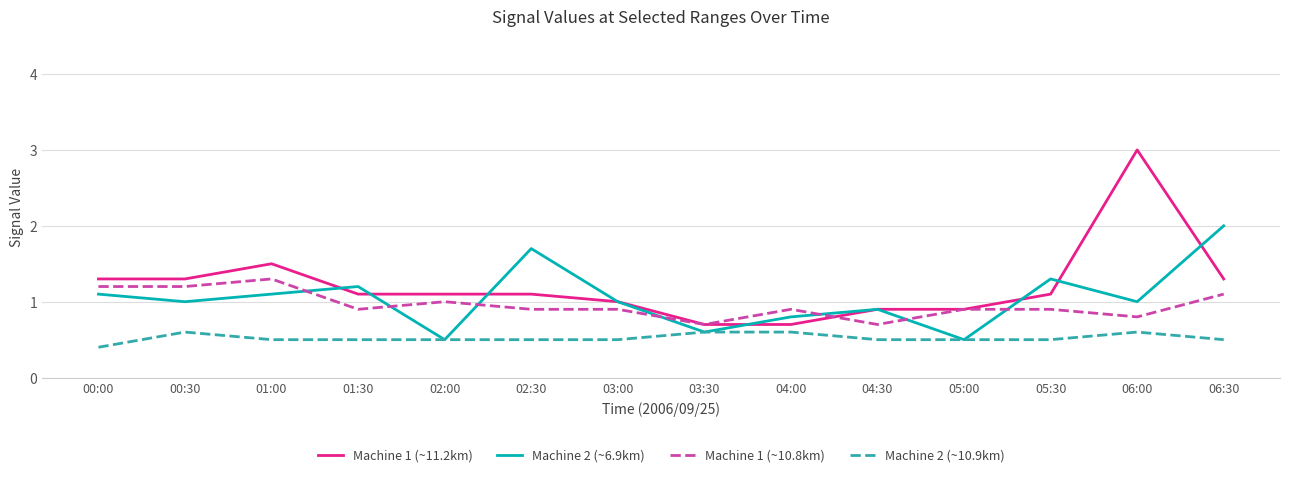

Which series has the largest range (max minus min)?

Machine 1 (~11.2km)